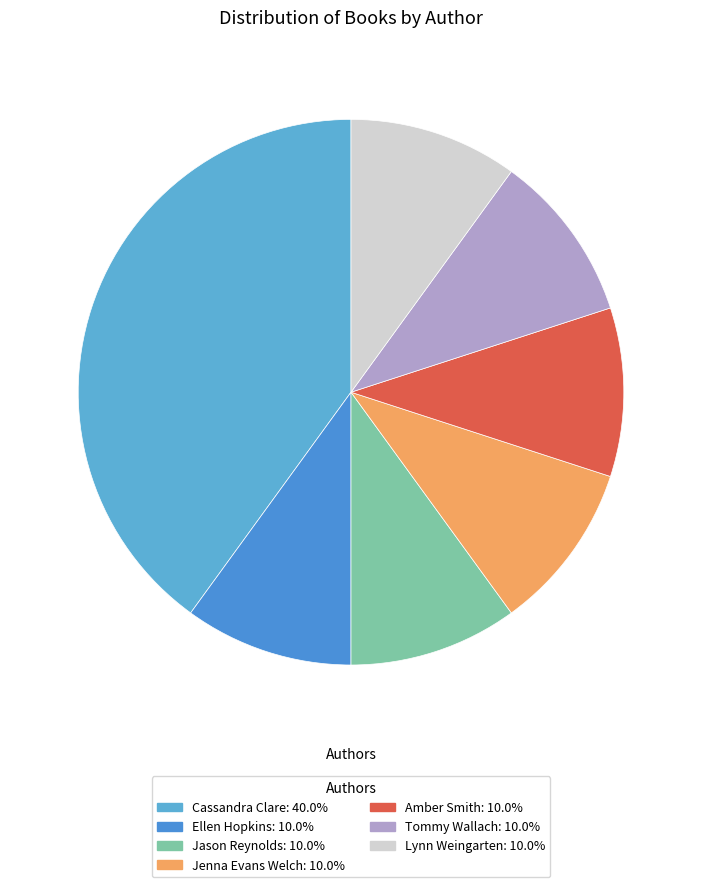

To the nearest percent, what is the combined percentage of Jenna Evans Welch and Cassandra Clare?

50%